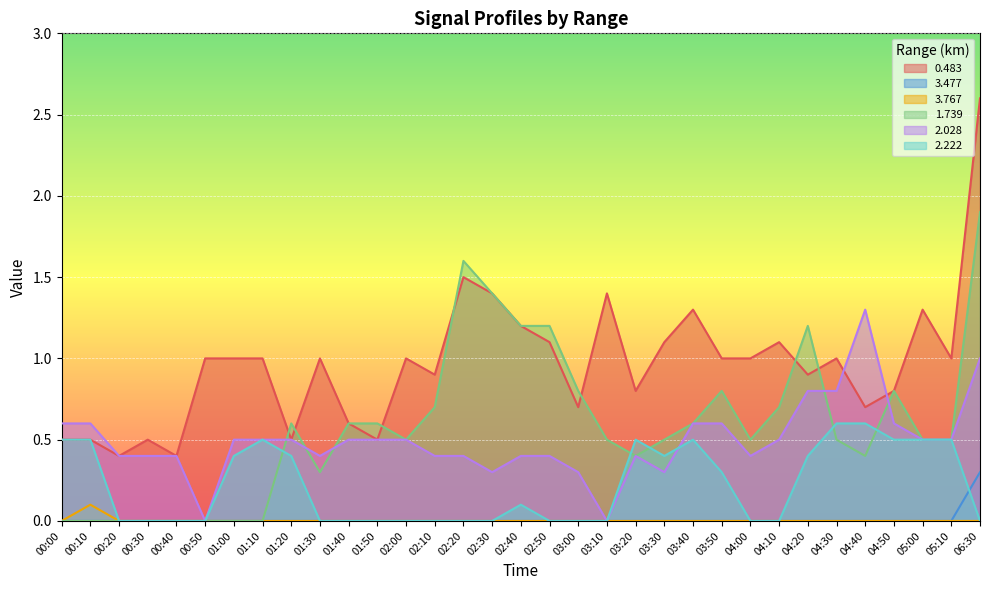

The 1.739 series shows 0.5 at 03:30. True or false?

True